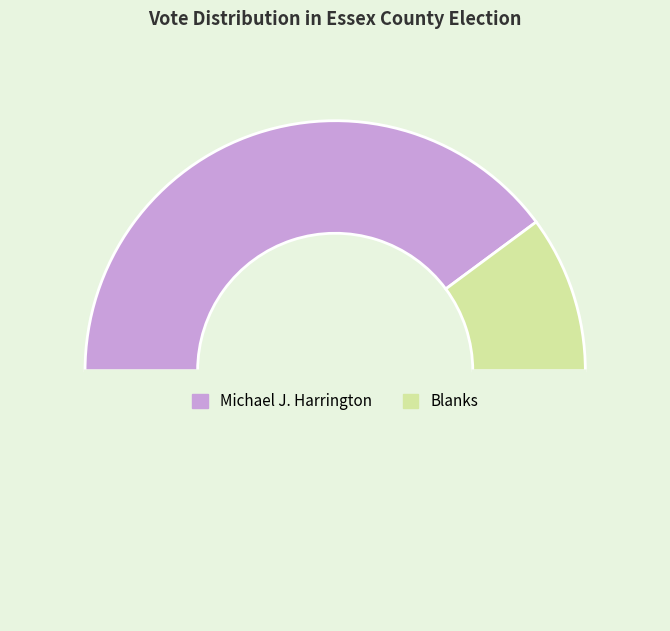

How many segments does this pie chart have?

3